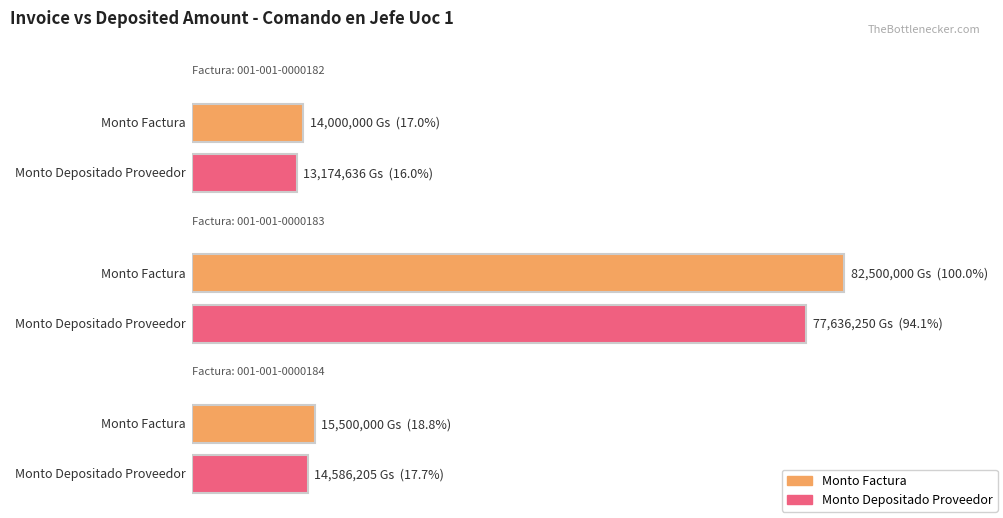

The monto_factura series shows 57088828 at 001-001-0000183. True or false?

False